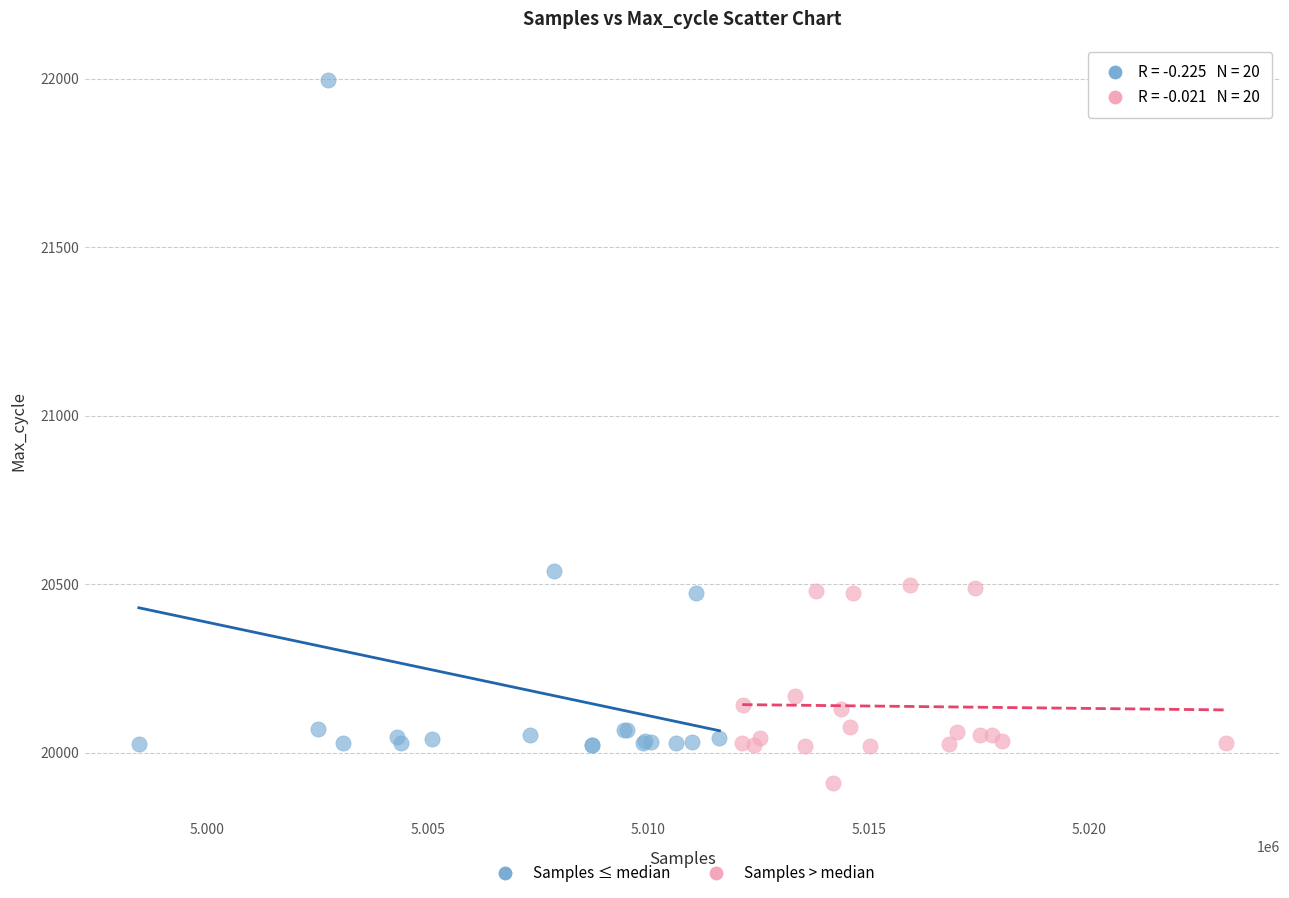

Which series reaches the maximum Y coordinate?

Samples ≤ median